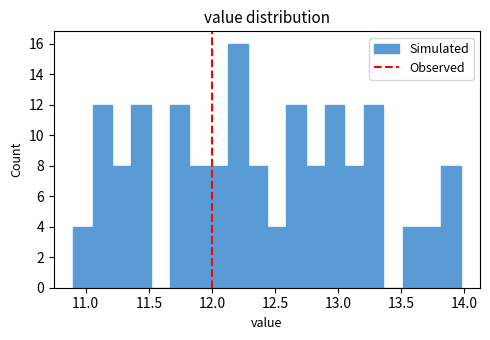

Read against the x-axis, roughly where is the centre of the tallest bar?

12.20